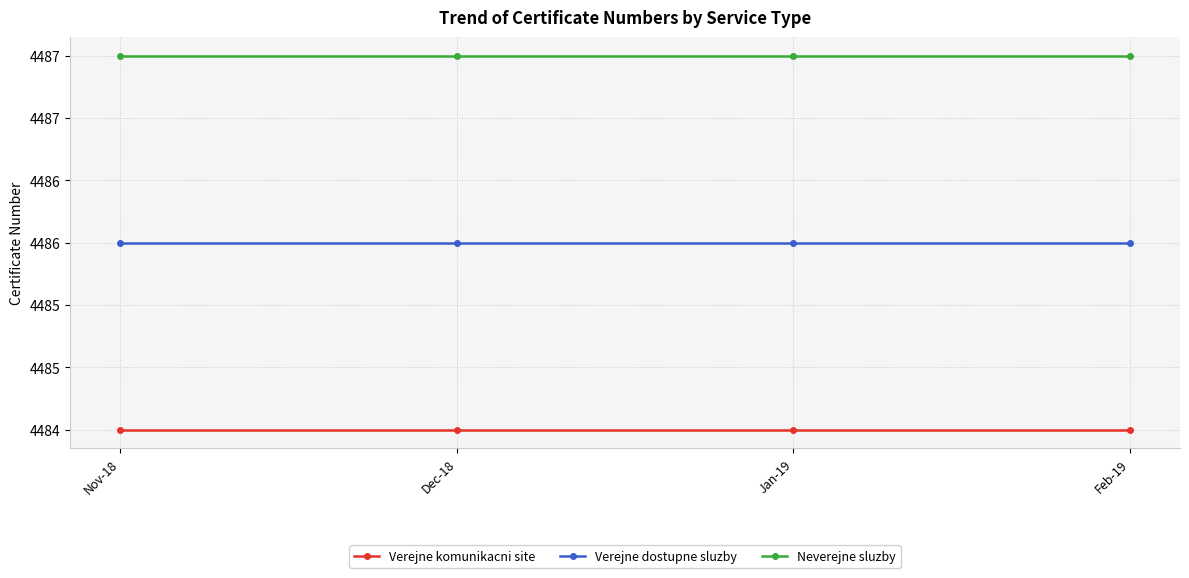

What are all the series names shown in the legend?

Verejne komunikacni site, Verejne dostupne sluzby, Neverejne sluzby